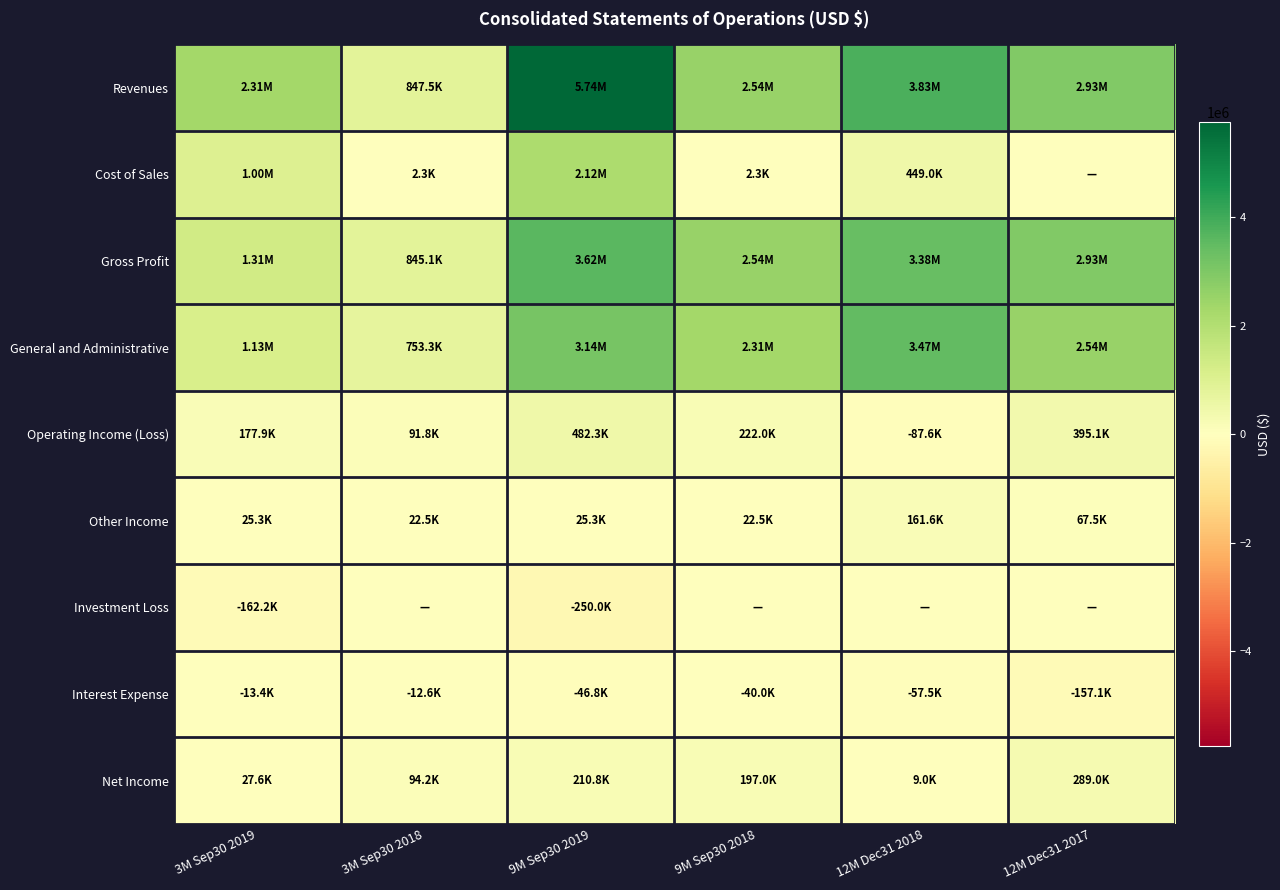

What is the greatest value displayed?

5740361